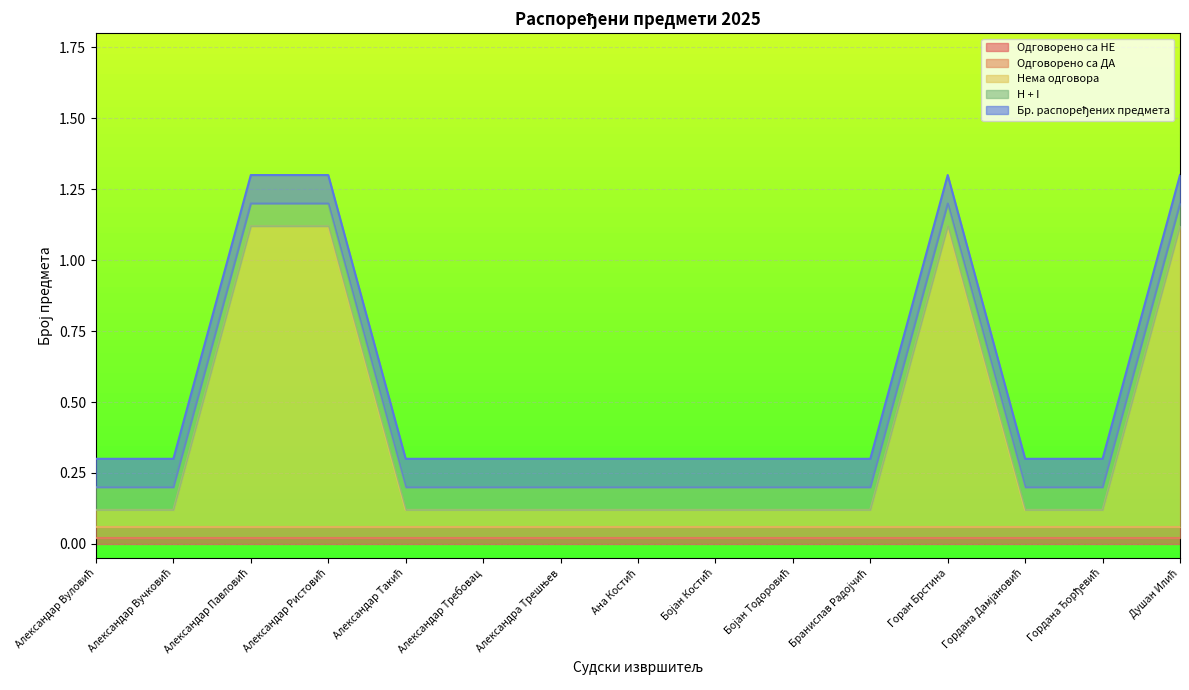

Count the number of categories in the chart.

15